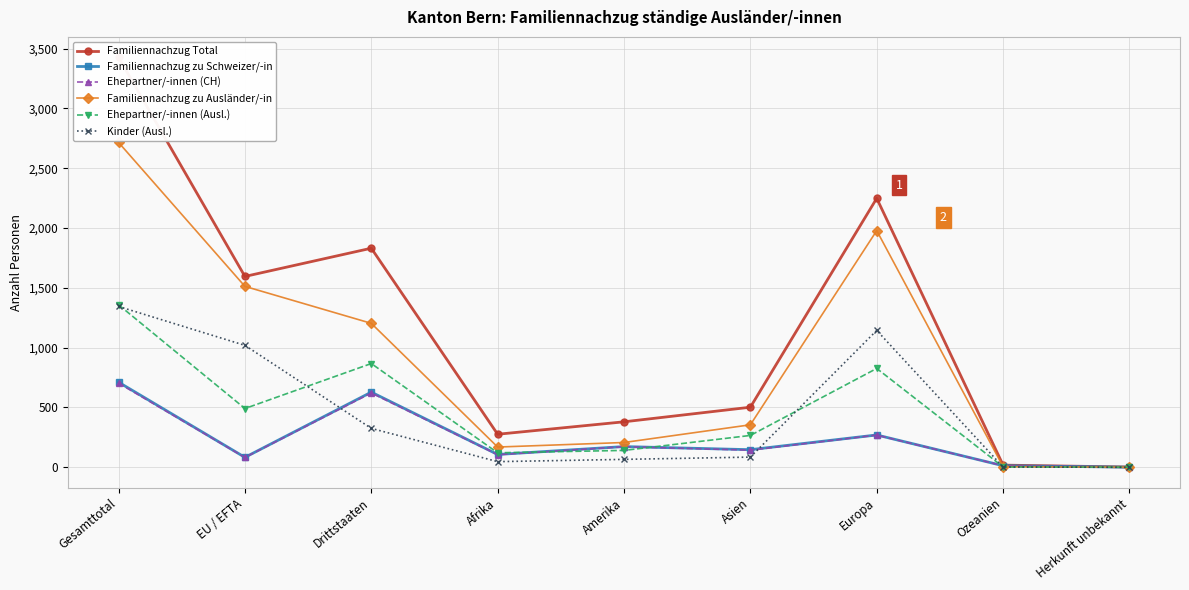

True or false: Kinder (Ausl.) and Ehepartner/-innen (Ausl.) intersect in this chart.

True